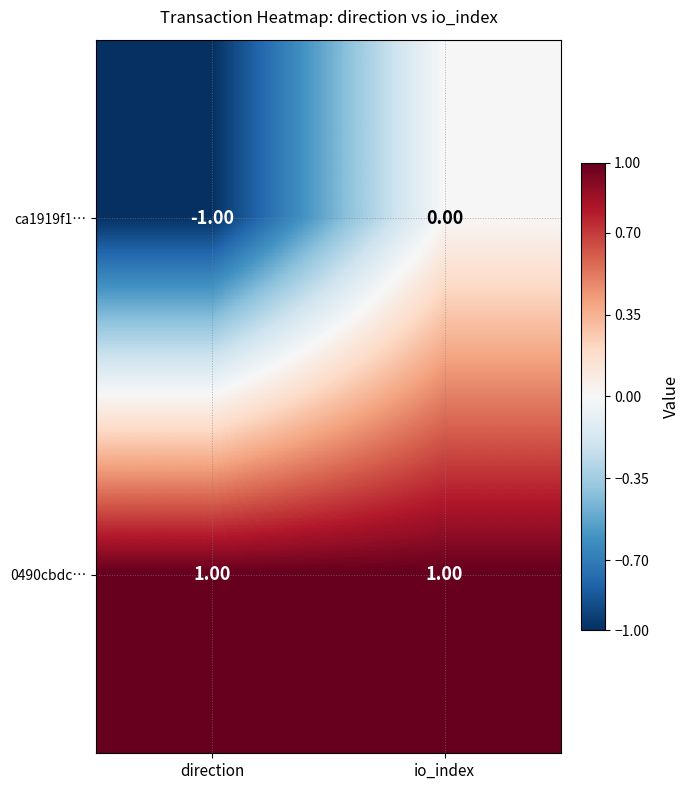

Between direction and io_index, which series saw the biggest shift?

ca1919f1…